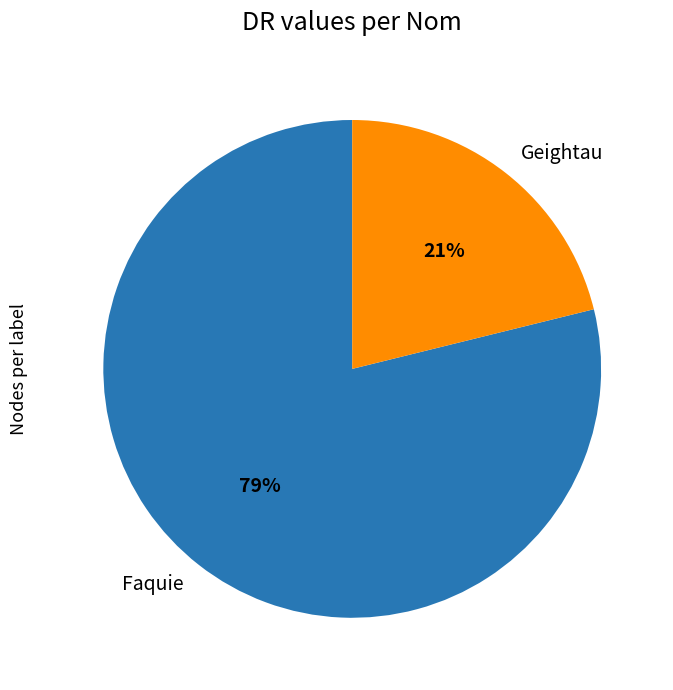

What is the majority slice?

Faquie